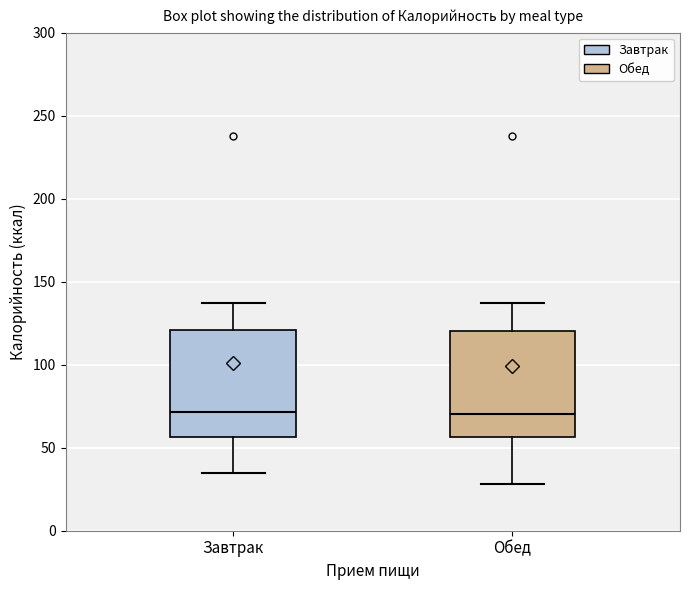

Where is the upper edge of the box for Завтрак on the y-axis? The values are not printed on the chart, so give them approximately, as read against the axis.

120